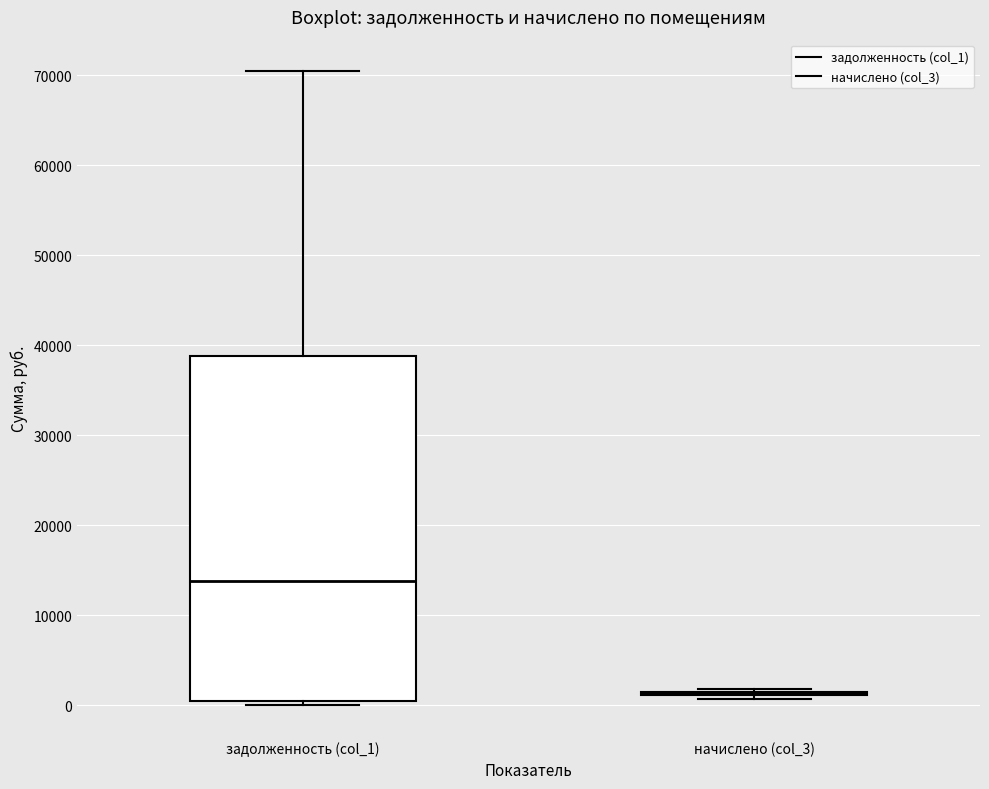

Reading left to right, transcribe this box plot: for each box, give where its median line is, the range the box spans, and where its two whiskers end, as read against the y-axis. The values are not printed on the chart, so give them approximately, as read against the axis.

задолженность (col_1): median 14000, box 1000 to 39000, whiskers 0 to 70000
начислено (col_3): box collapsed to a line at 1000, whiskers 1000 to 2000